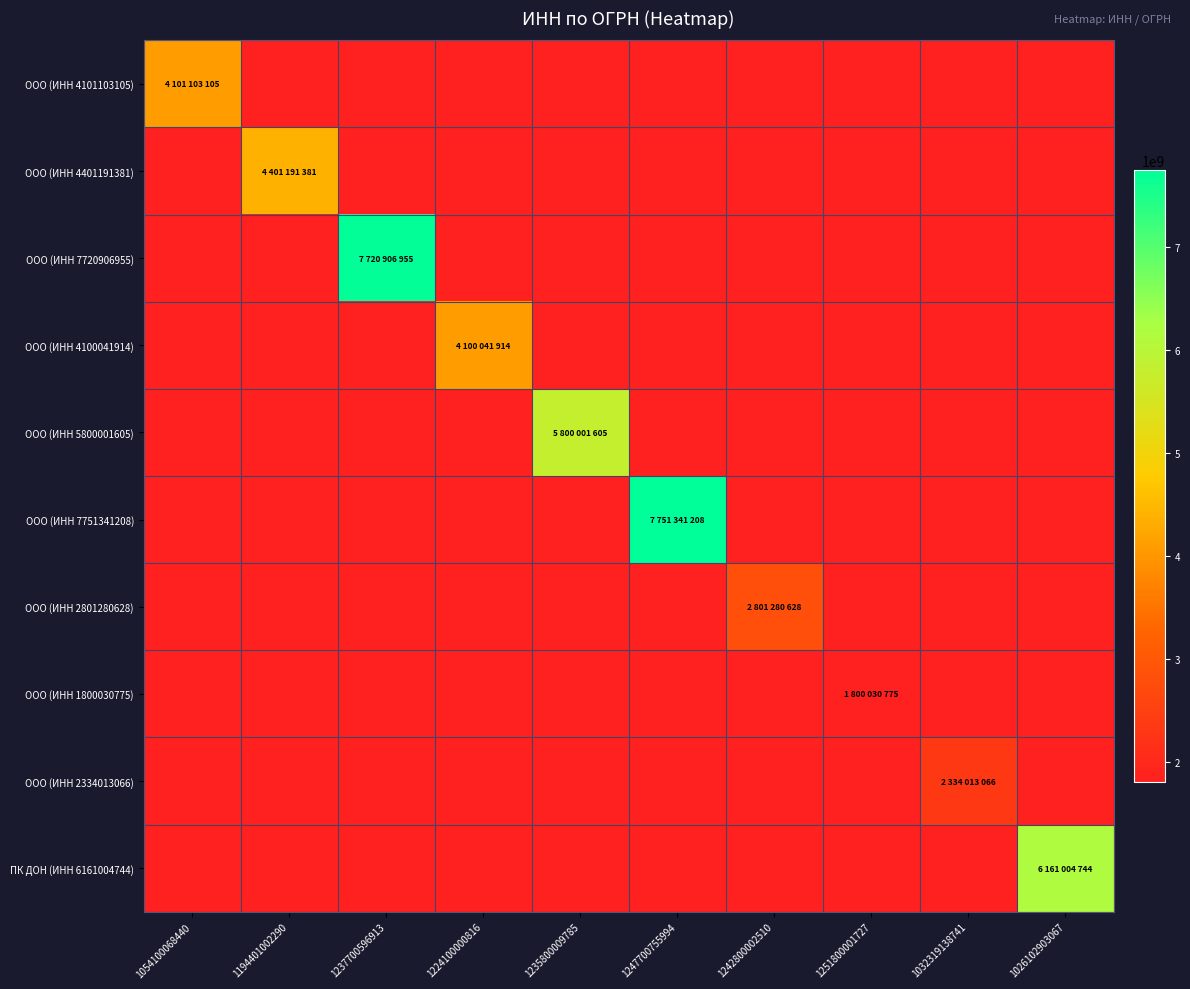

Reading left to right, transcribe all the data shown in this chart.

ООО (ИНН 4101103105): 1054100068440=4101103105	1194401002290=0	1237700596913=0	1224100000816=0	1235800009785=0	1247700755994=0	1242800002510=0	1251800001727=0	1032319138741=0	1026102903067=0
ООО (ИНН 4401191381): 1054100068440=0	1194401002290=4401191381	1237700596913=0	1224100000816=0	1235800009785=0	1247700755994=0	1242800002510=0	1251800001727=0	1032319138741=0	1026102903067=0
ООО (ИНН 7720906955): 1054100068440=0	1194401002290=0	1237700596913=7720906955	1224100000816=0	1235800009785=0	1247700755994=0	1242800002510=0	1251800001727=0	1032319138741=0	1026102903067=0
ООО (ИНН 4100041914): 1054100068440=0	1194401002290=0	1237700596913=0	1224100000816=4100041914	1235800009785=0	1247700755994=0	1242800002510=0	1251800001727=0	1032319138741=0	1026102903067=0
ООО (ИНН 5800001605): 1054100068440=0	1194401002290=0	1237700596913=0	1224100000816=0	1235800009785=5800001605	1247700755994=0	1242800002510=0	1251800001727=0	1032319138741=0	1026102903067=0
ООО (ИНН 7751341208): 1054100068440=0	1194401002290=0	1237700596913=0	1224100000816=0	1235800009785=0	1247700755994=7751341208	1242800002510=0	1251800001727=0	1032319138741=0	1026102903067=0
ООО (ИНН 2801280628): 1054100068440=0	1194401002290=0	1237700596913=0	1224100000816=0	1235800009785=0	1247700755994=0	1242800002510=2801280628	1251800001727=0	1032319138741=0	1026102903067=0
ООО (ИНН 1800030775): 1054100068440=0	1194401002290=0	1237700596913=0	1224100000816=0	1235800009785=0	1247700755994=0	1242800002510=0	1251800001727=1800030775	1032319138741=0	1026102903067=0
ООО (ИНН 2334013066): 1054100068440=0	1194401002290=0	1237700596913=0	1224100000816=0	1235800009785=0	1247700755994=0	1242800002510=0	1251800001727=0	1032319138741=2334013066	1026102903067=0
ПК ДОН (ИНН 6161004744): 1054100068440=0	1194401002290=0	1237700596913=0	1224100000816=0	1235800009785=0	1247700755994=0	1242800002510=0	1251800001727=0	1032319138741=0	1026102903067=6161004744